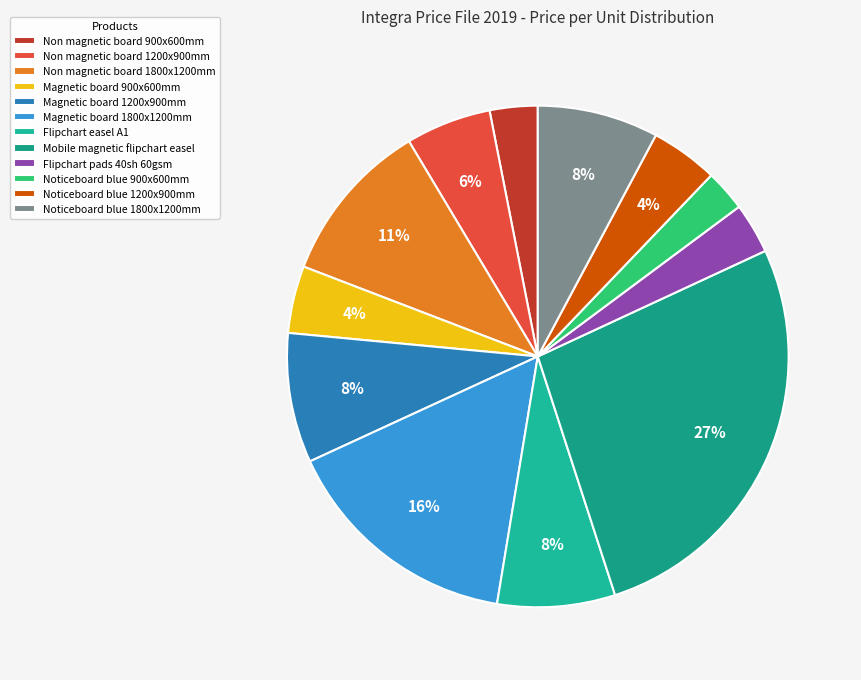

Which category has the biggest portion of the pie?

Mobile magnetic flipchart easel